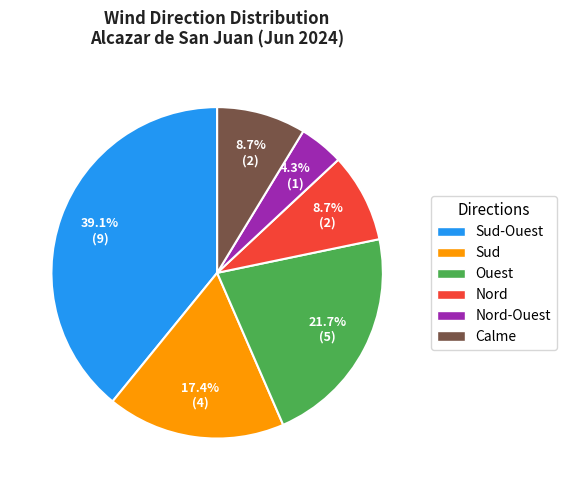

The Nord slice represents 23% of the pie. True or false?

False